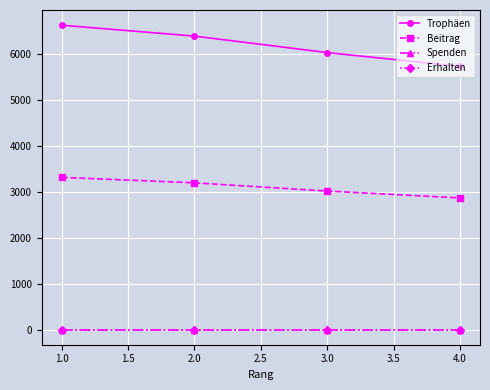

Is this an area chart (filled region under the line)?

No